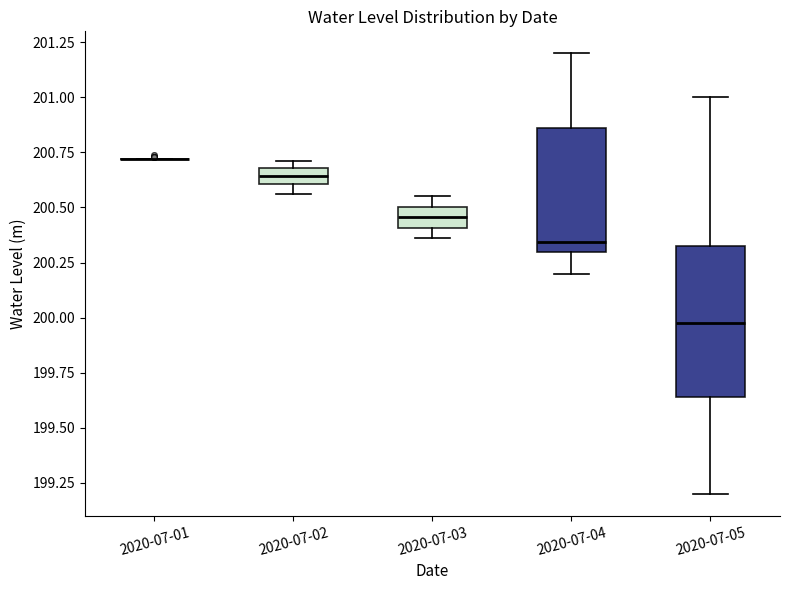

Comparing the boxes themselves (not the whiskers), which one is the tallest?

2020-07-05